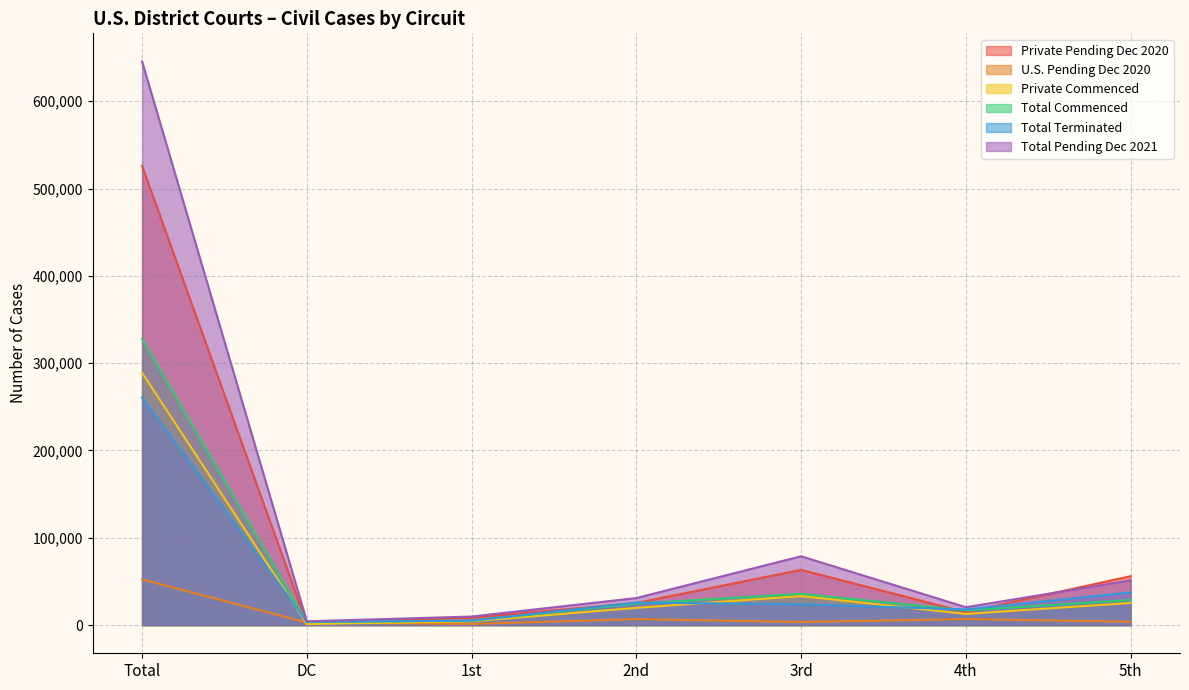

Is it true that Total Pending Dec 2021 equals 51205 at 5th?

True